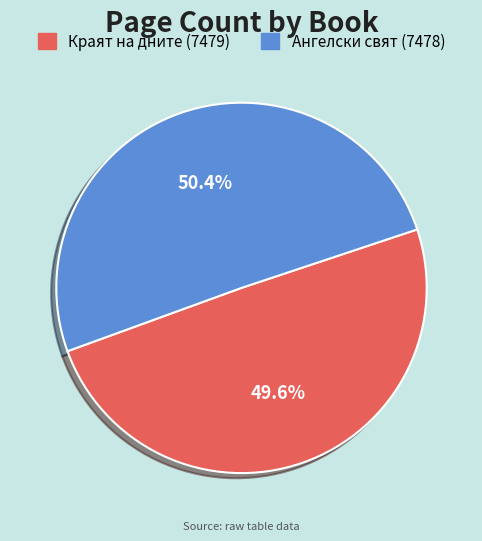

Is it true that Краят на дните (7479) is 39% of the pie?

False